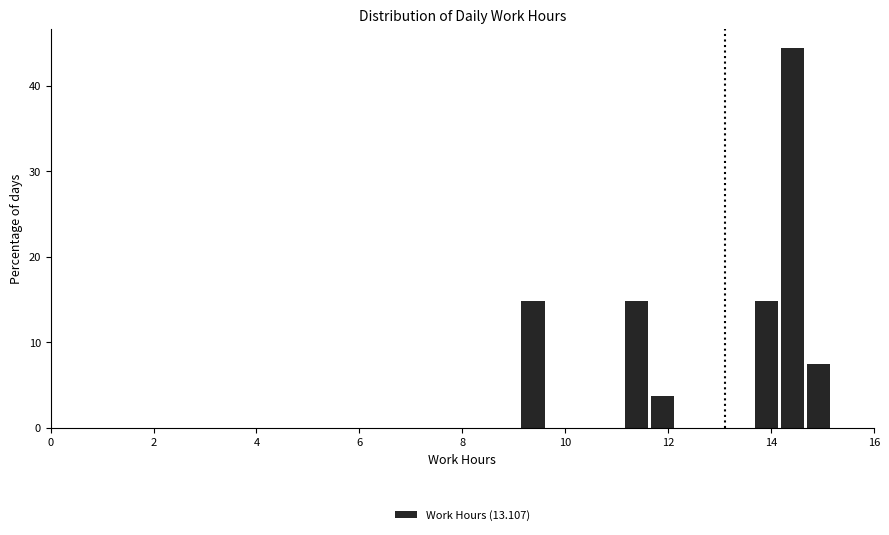

Around what value on the x-axis is the tallest bar? Give the approximate position of its centre, as read against the axis.

14.4